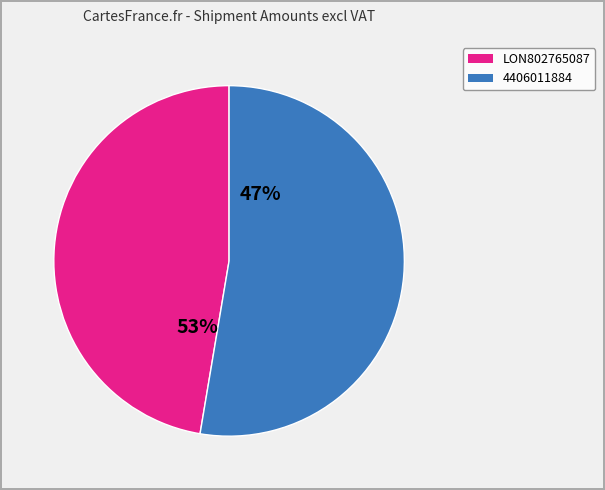

What is the total percentage of 4406011884 and LON802765087?

100.0%